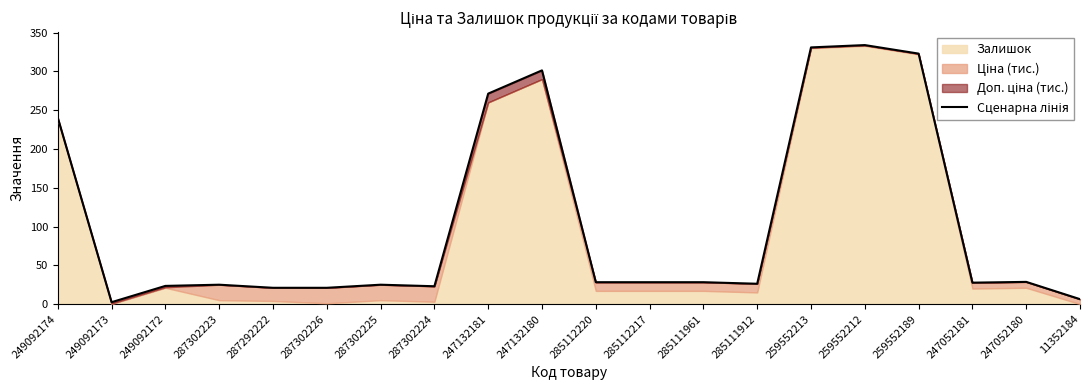

Reading left to right, transcribe all the data shown in this chart.

240.4	2.4	23.4	25.0	21.0	21.0	25.0	23.0	271.4	301.4	28.2	28.2	28.2	26.2	331.0	334.0	323.0	27.6	28.6	6.3